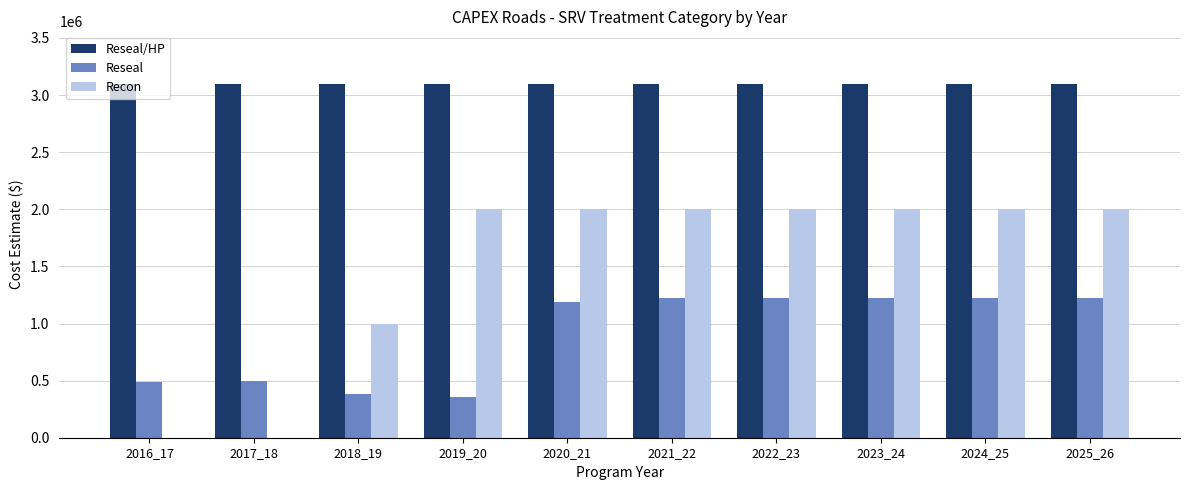

Reading left to right, list all the values displayed in this chart.

Reseal/HP: 3094088	3094088	3094088	3094088	3094088	3094088	3094088	3094088	3094088	3094088
Reseal: 484572	500000	386077	357005	1186639	1220000	1220000	1220000	1220000	1220000
Recon: 0	0	1000000	2000000	2000000	2000000	2000000	2000000	2000000	2000000